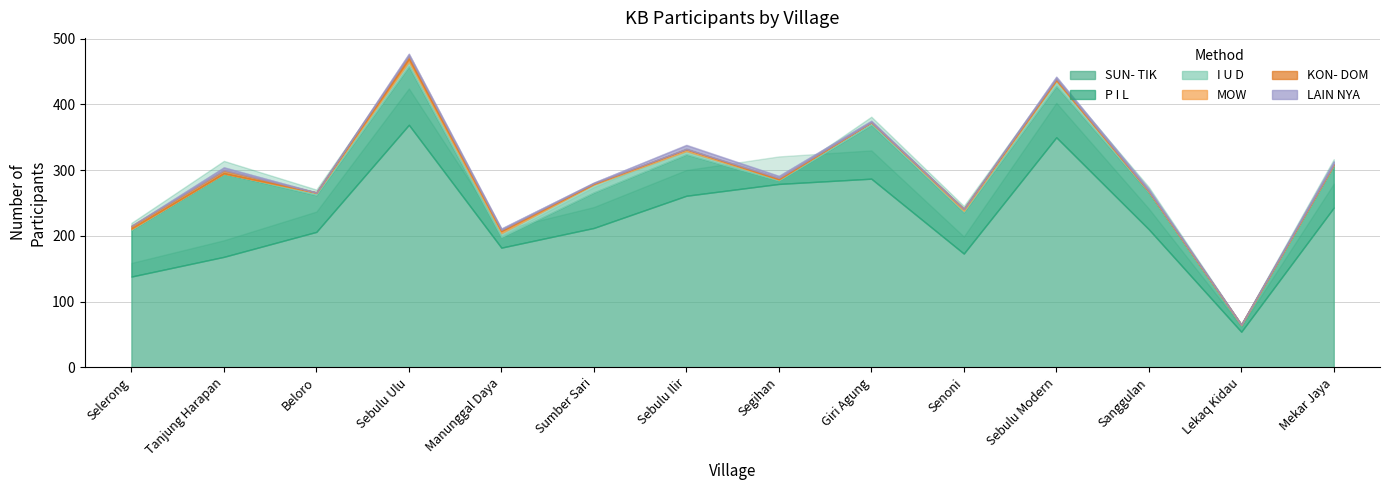

What is the spread (max minus min) of values at Sebulu Ilir?

261